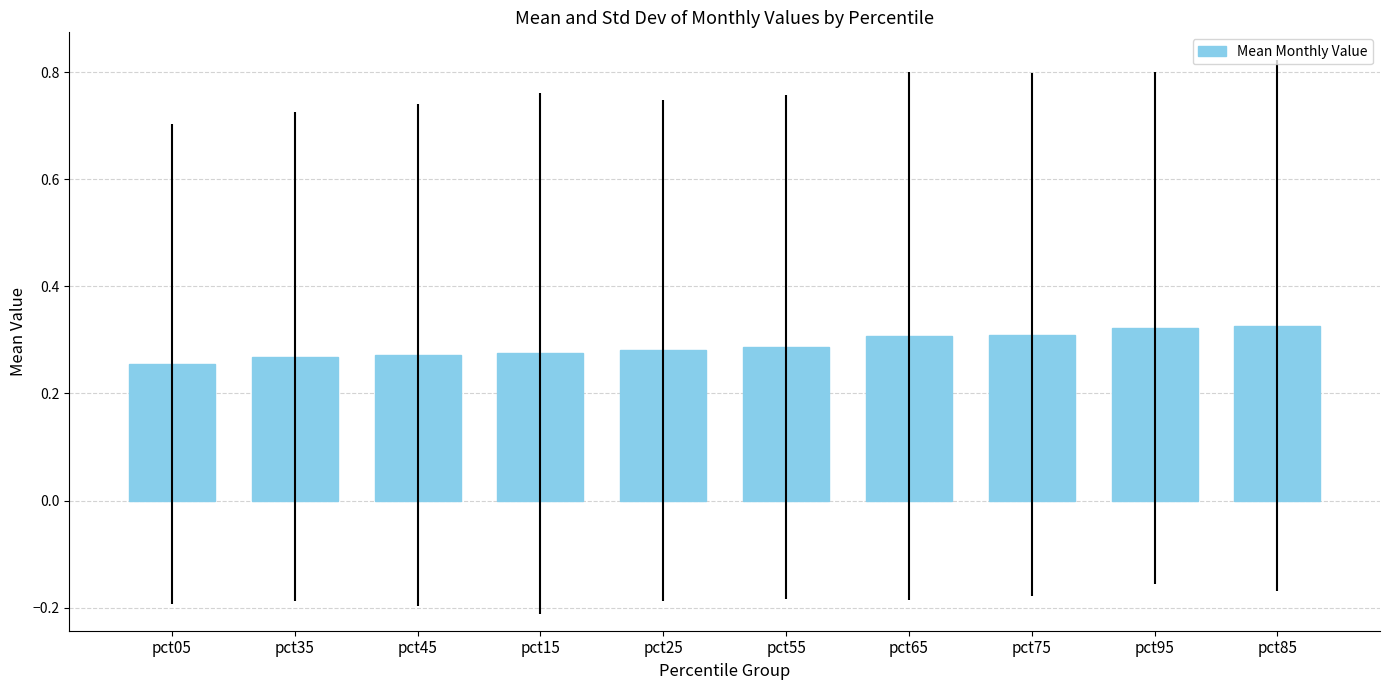

The chart shows a value of 0.1 at pct65. True or false?

False